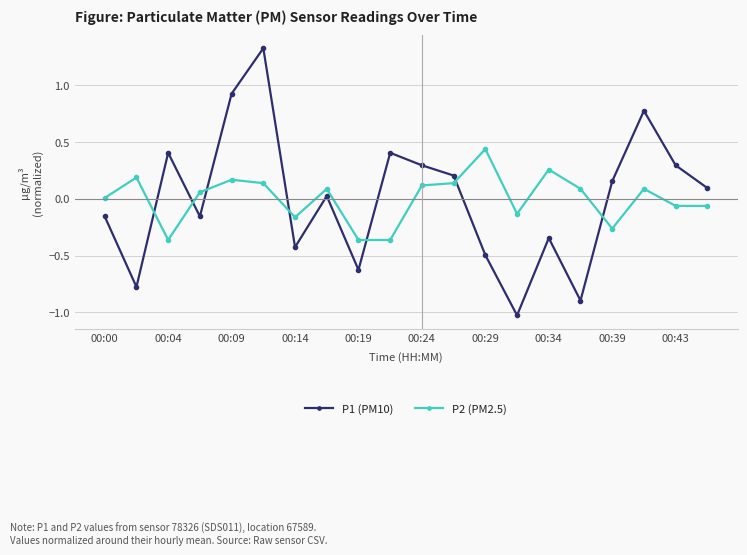

True or false: P2 (PM2.5) has more than 2 points higher than both neighbors.

True